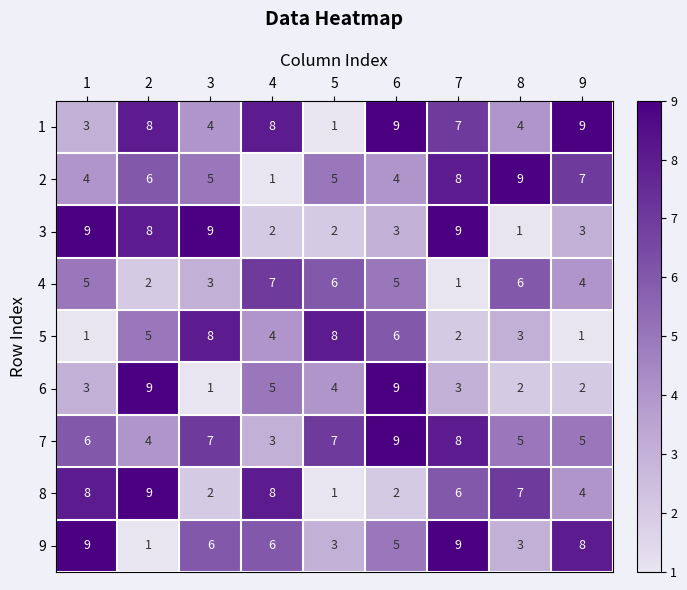

At how many categories does at least one series exceed 5?

9